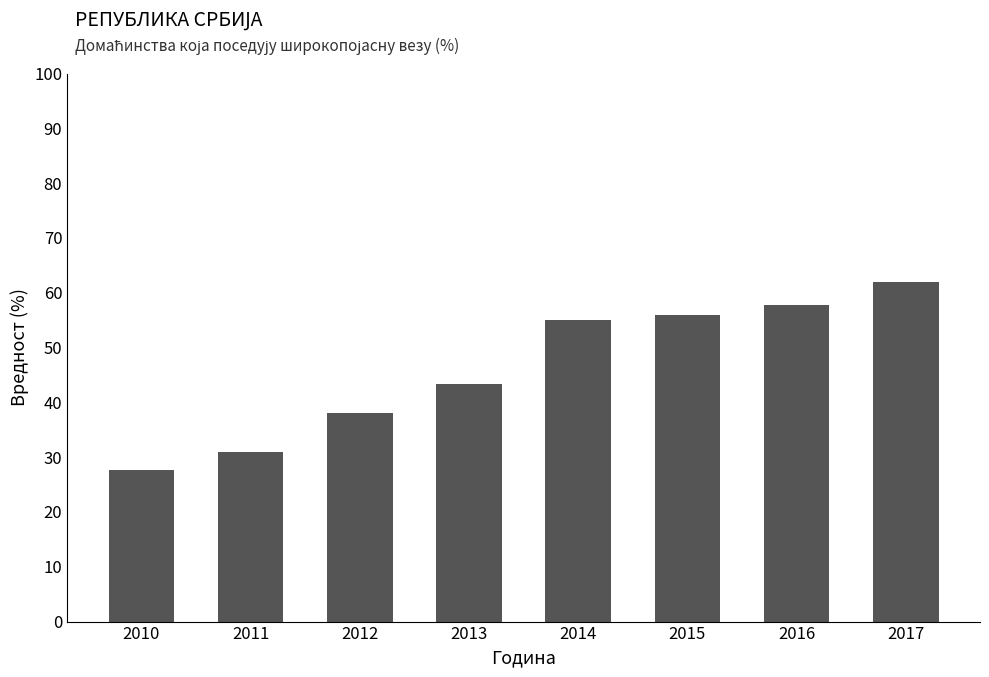

At which label is the value closest to 44?

2013